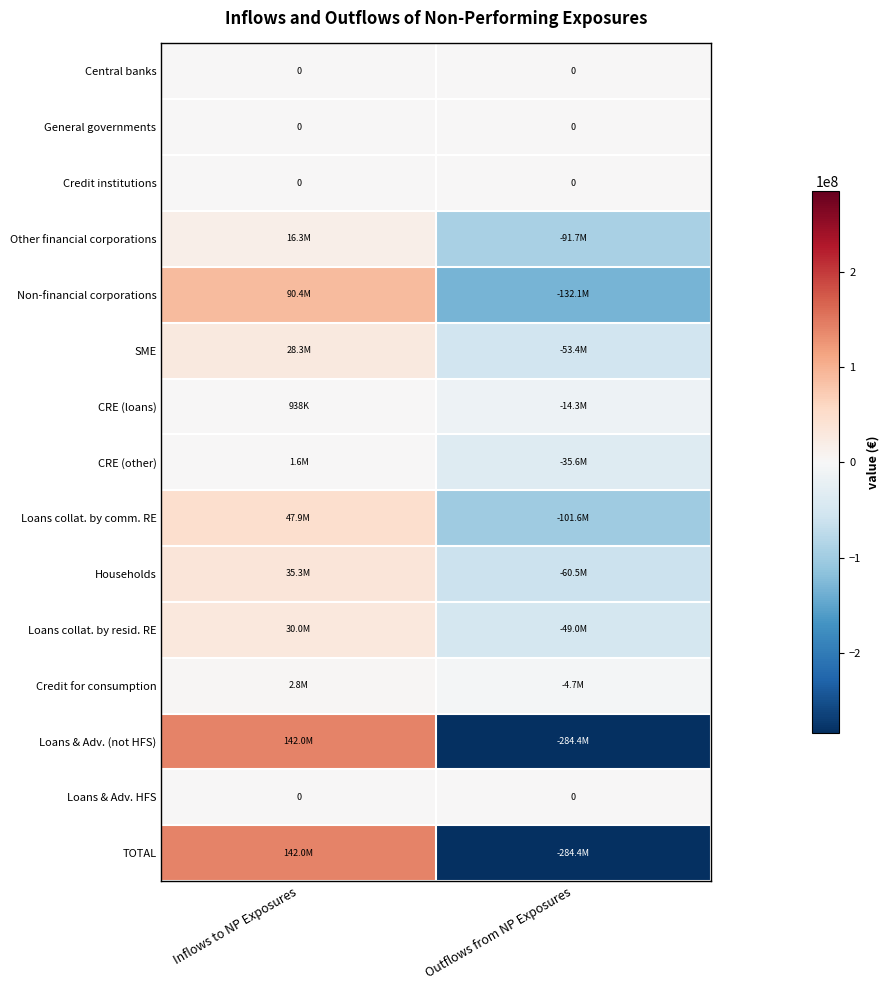

How many distinct data groups are displayed?

15